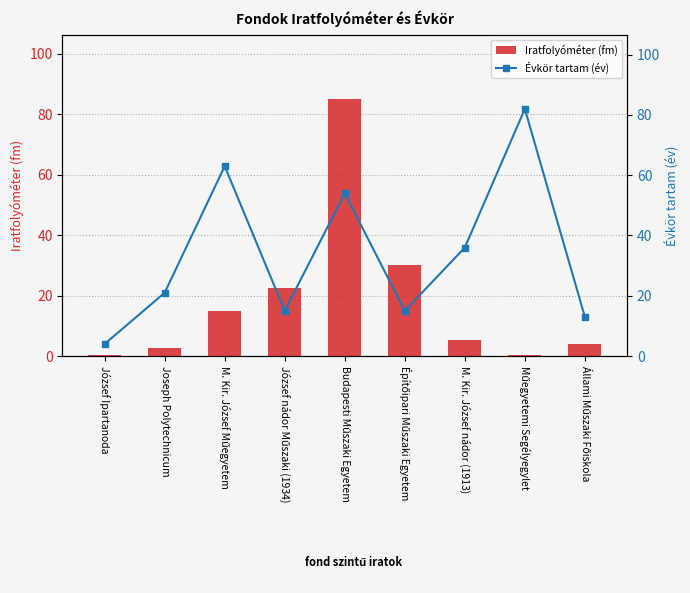

True or false: Iratfolyóméter (fm) has a value of 4.0 at Állami Műszaki Főiskola.

True